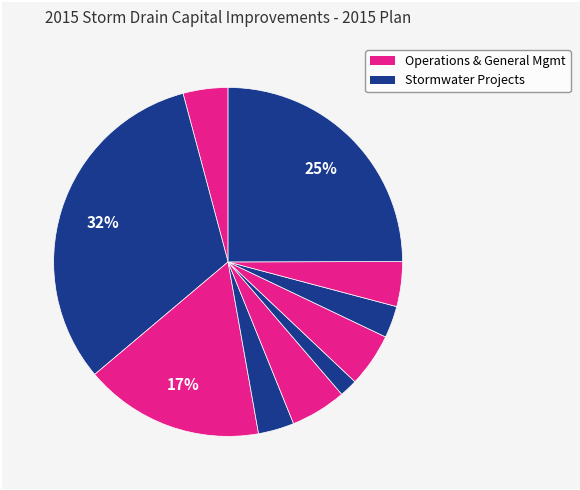

How many slices are in this pie chart?

10